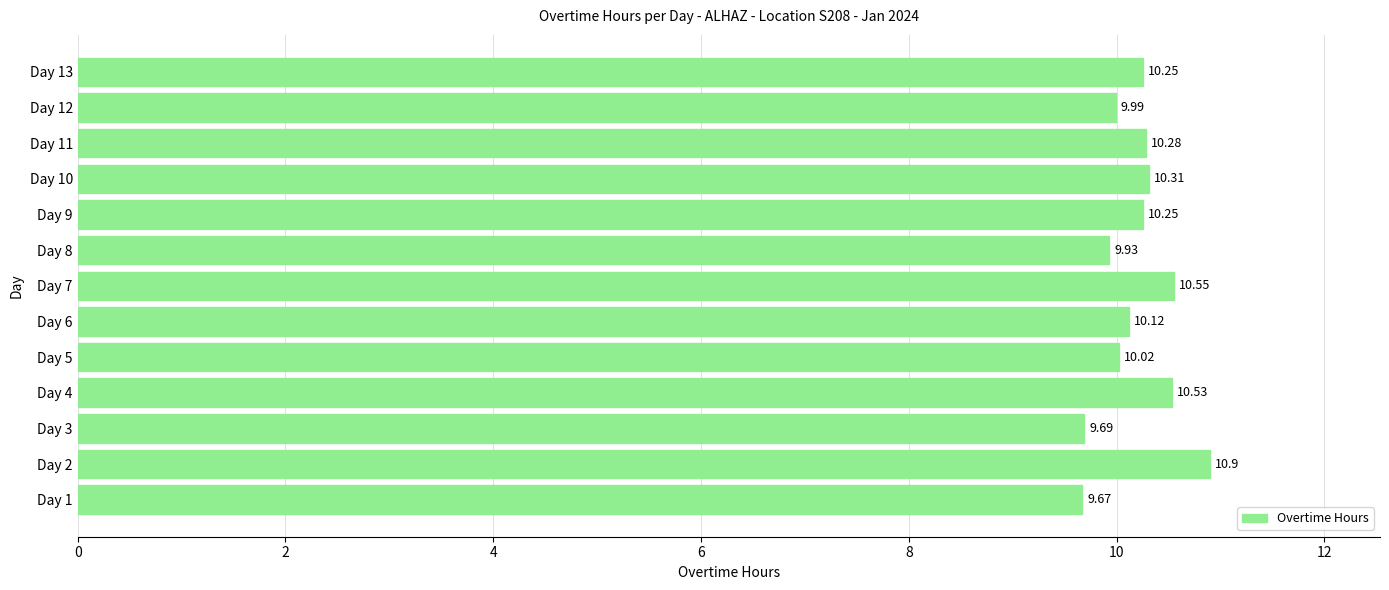

What is the change in value from Day 3 to Day 11?

+0.6